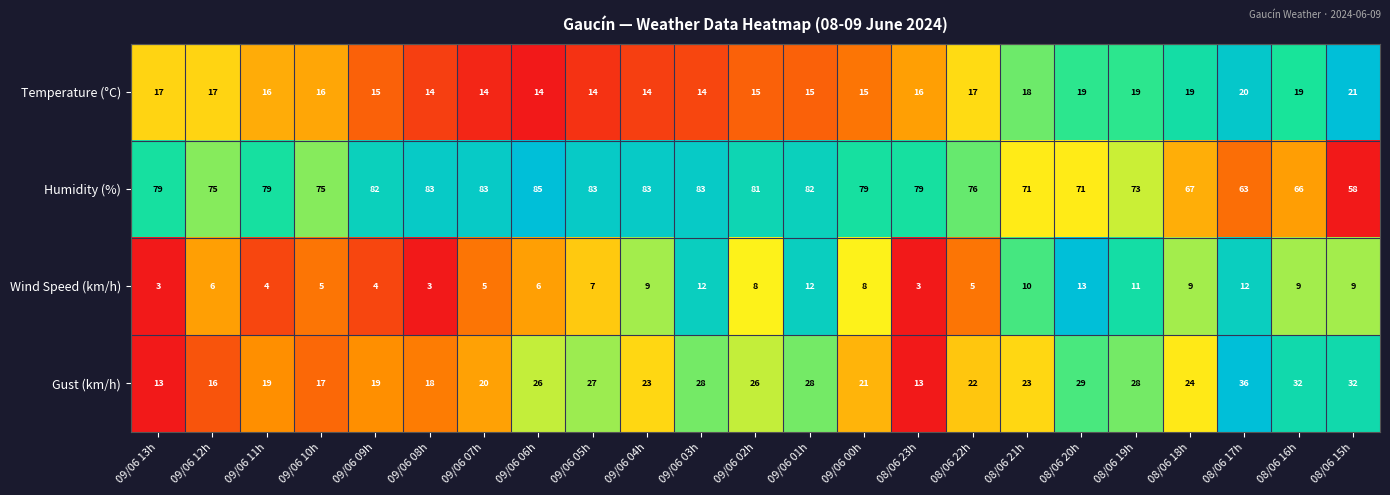

List the series in order of their peak value, lowest first.

Wind Speed (km/h), Temperature (°C), Gust (km/h), Humidity (%)